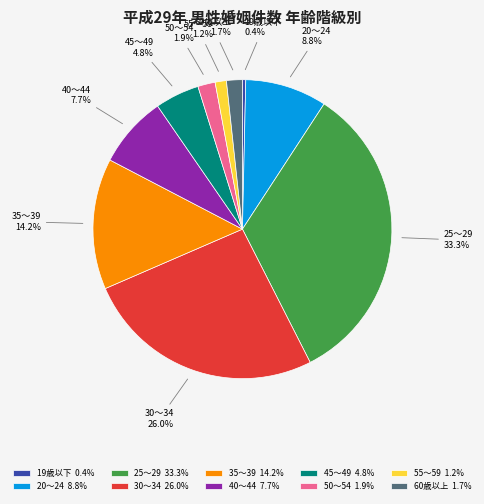

To the nearest percent, what is the difference between the largest and smallest slice percentages?

33%